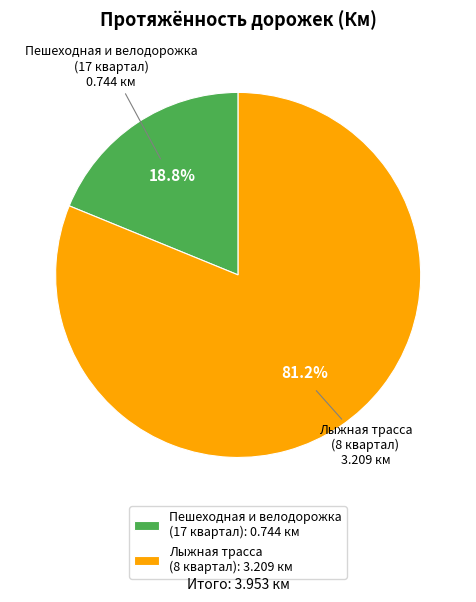

Is there a majority slice in this chart?

Yes